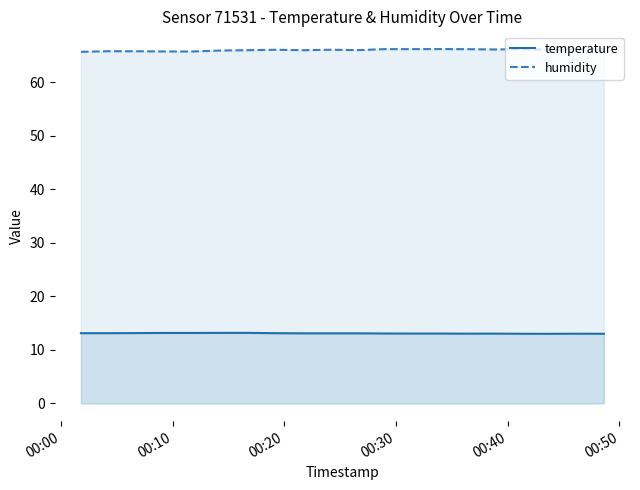

What is the greatest value displayed?

66.2